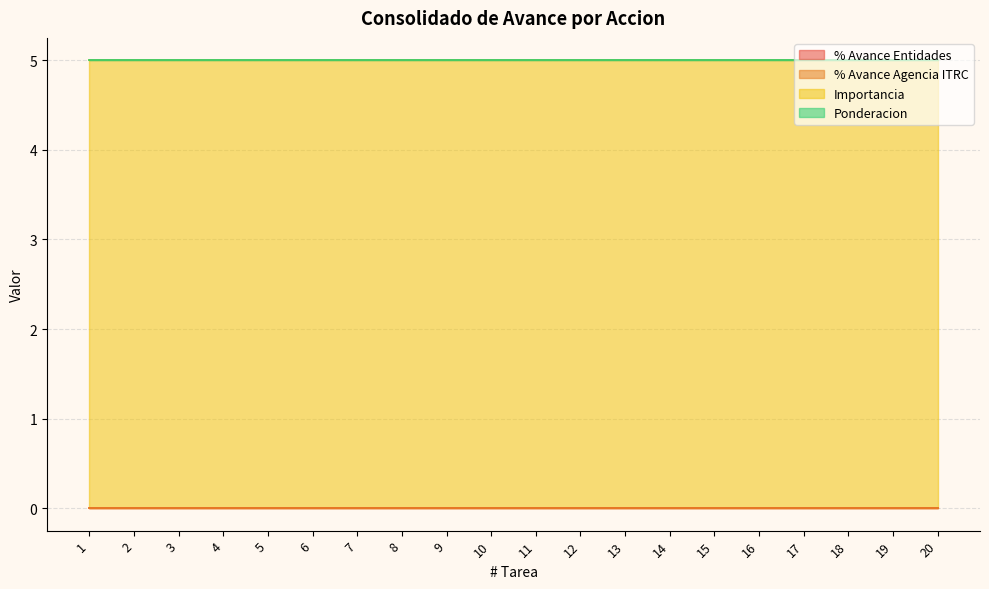

True or false: % Avance Entidades and Importancia cross at least once.

False